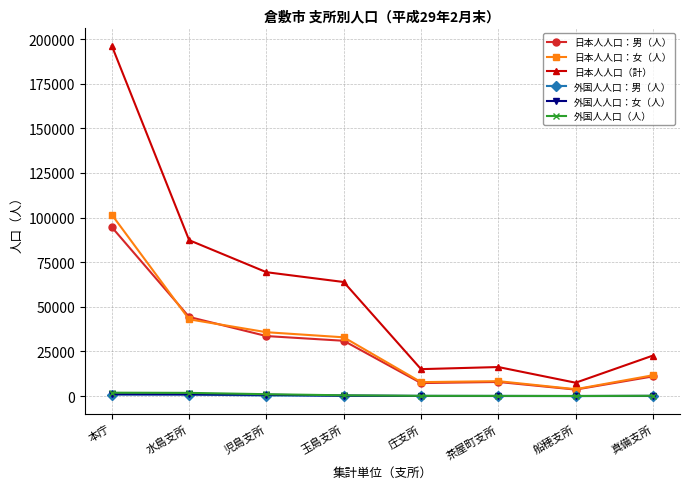

What is the spread (max minus min) of values at 玉島支所?

63714